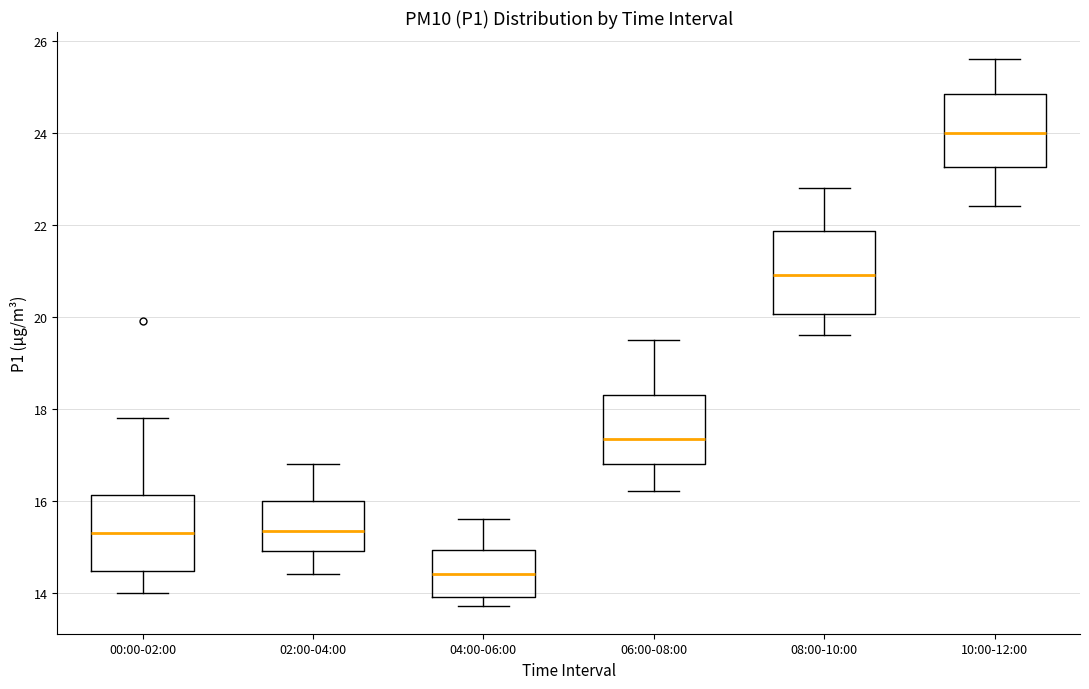

Which box's median line is the highest?

10:00-12:00